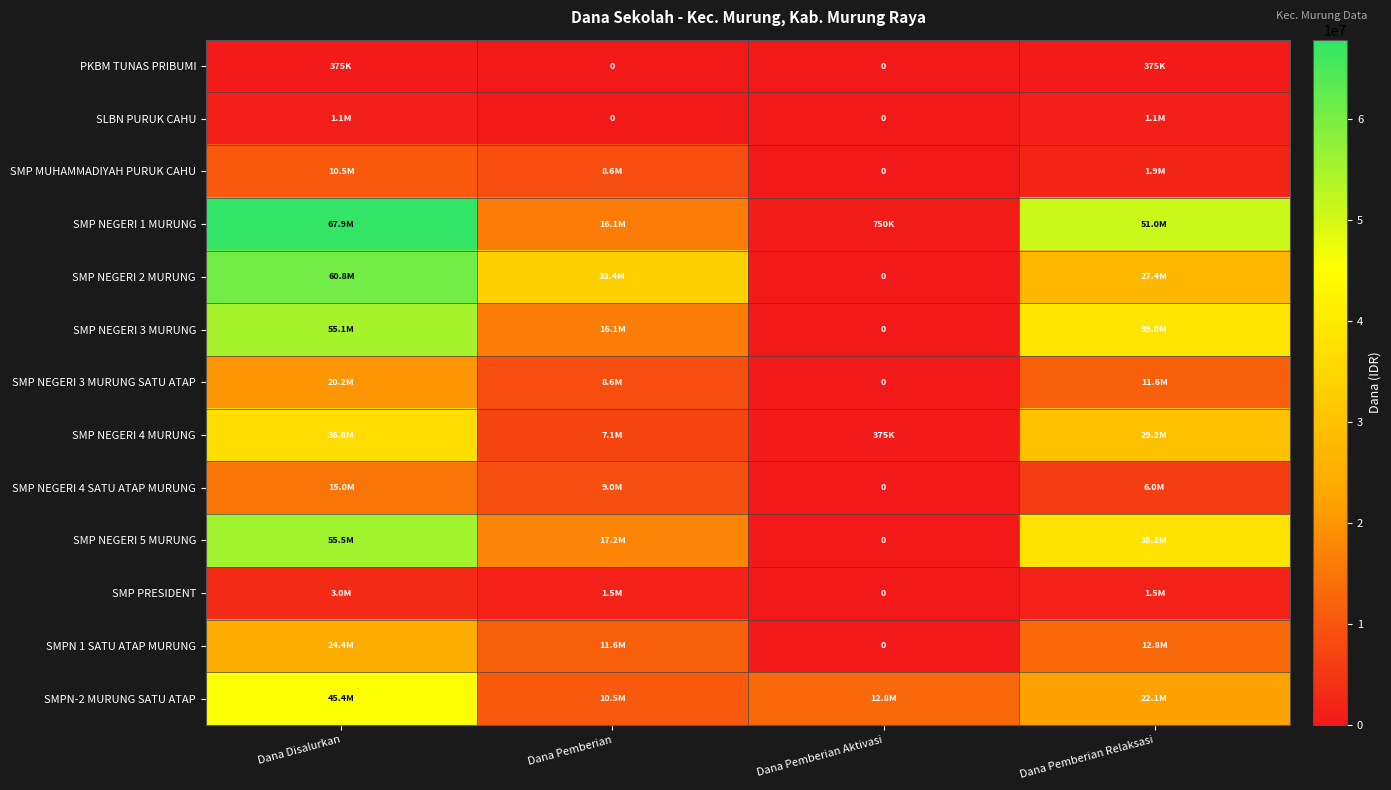

What is the highest value of the SMP NEGERI 3 MURUNG series?

55125000